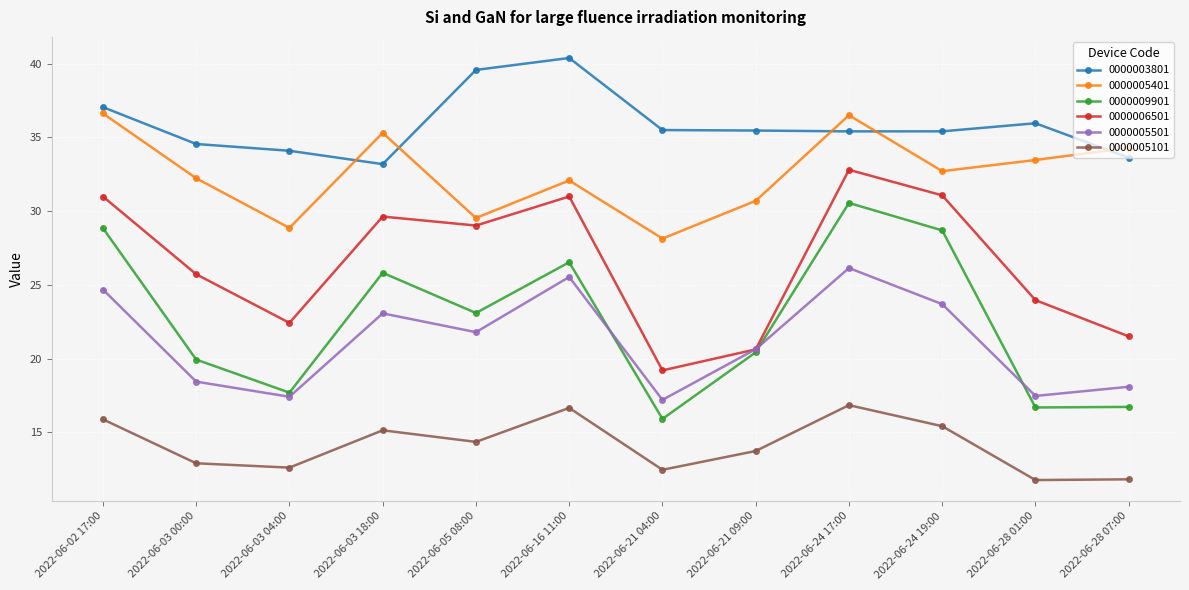

What is the difference between the 0000006501 values at 2022-06-05 08:00 and 2022-06-16 11:00?

2.0